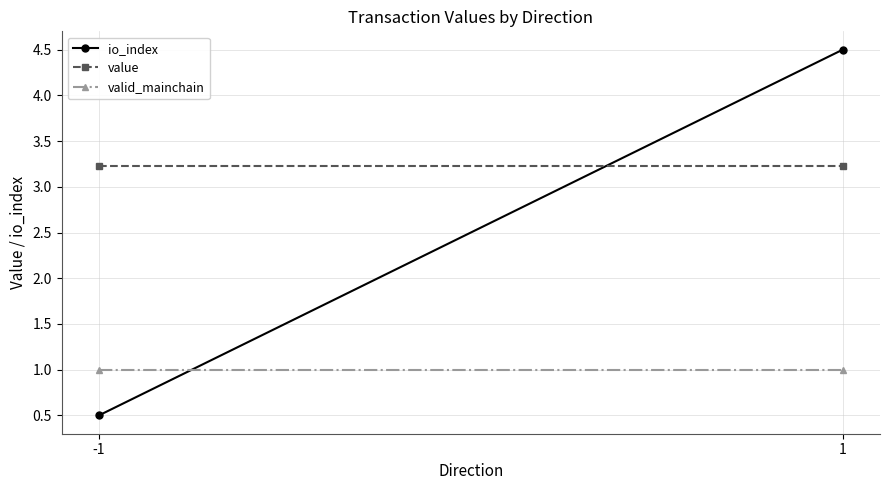

What are all the series names shown in the legend?

io_index, value, valid_mainchain